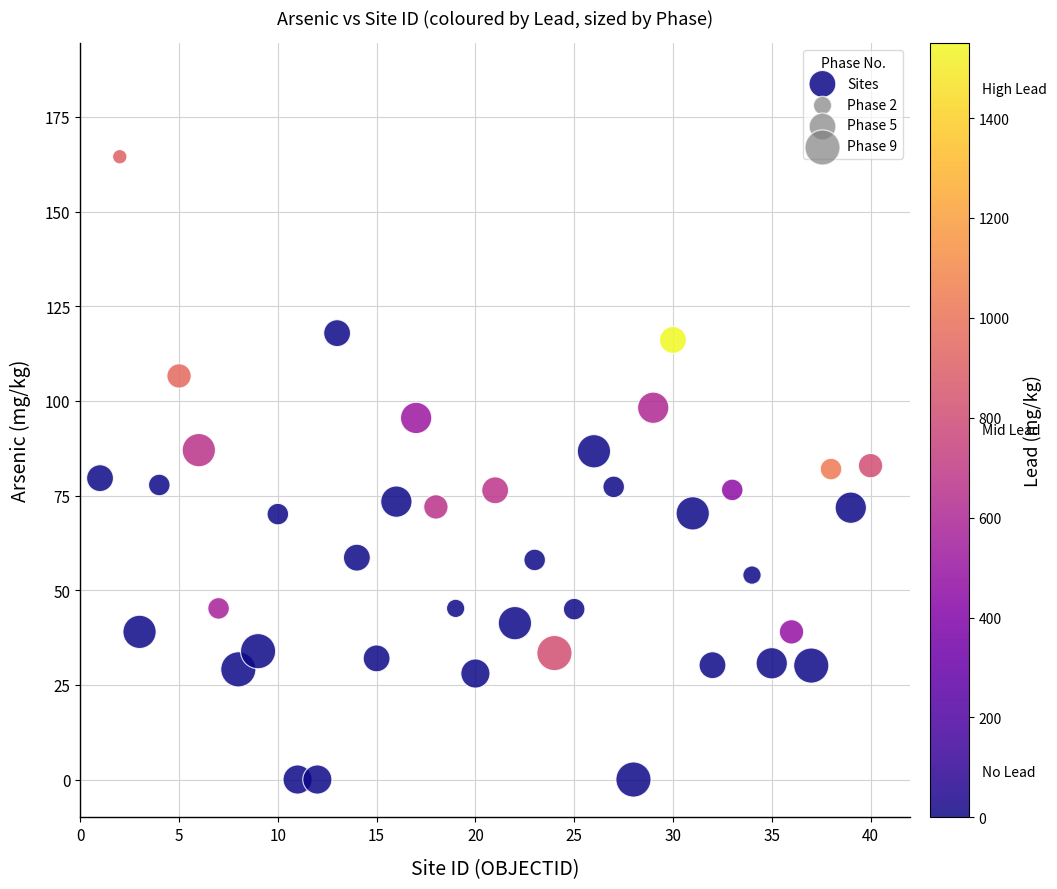

What is the range of Y values (max minus min)?

164.5